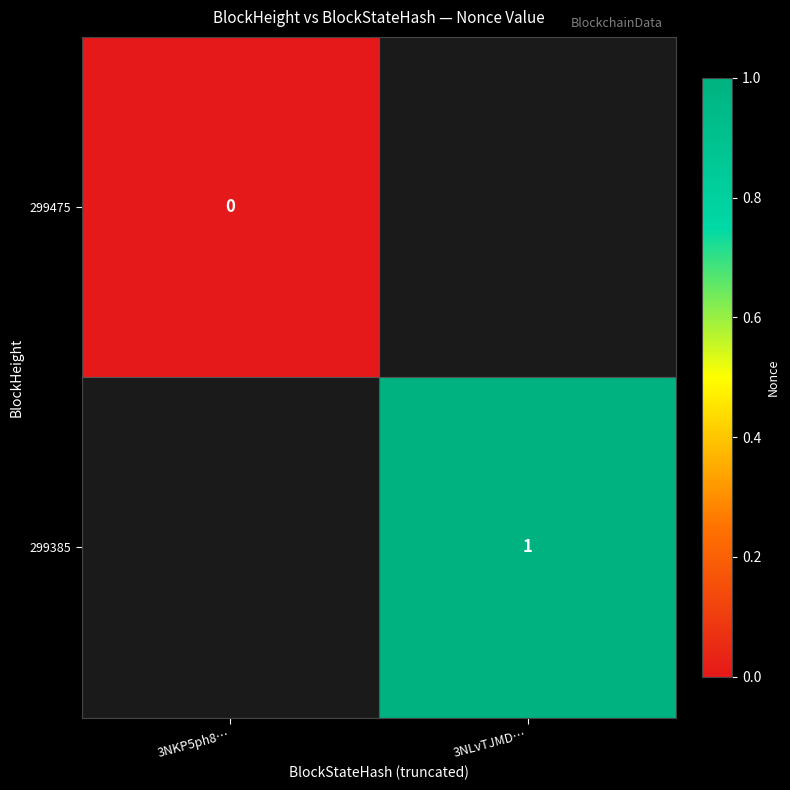

Is it true that 299385 equals 1 at 3NLvTJMD…?

True